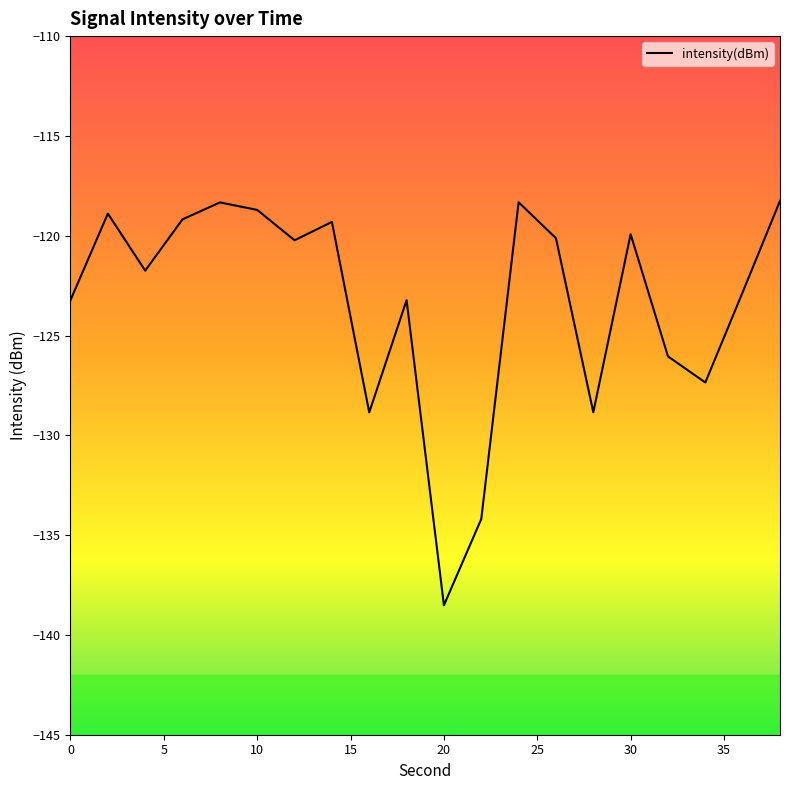

What is the difference between the maximum and minimum values?

20.3